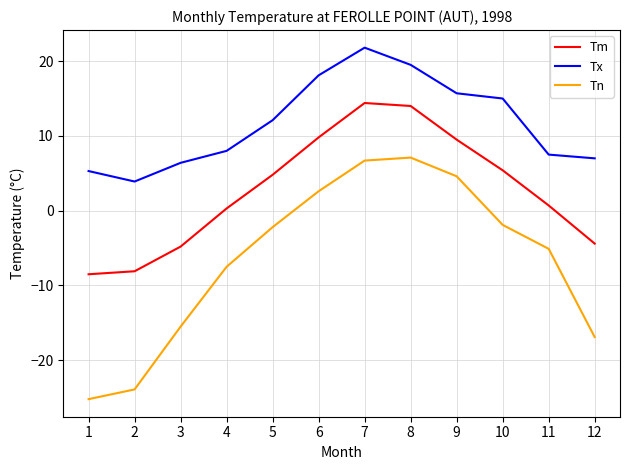

Does the chart have visible grid lines?

Yes